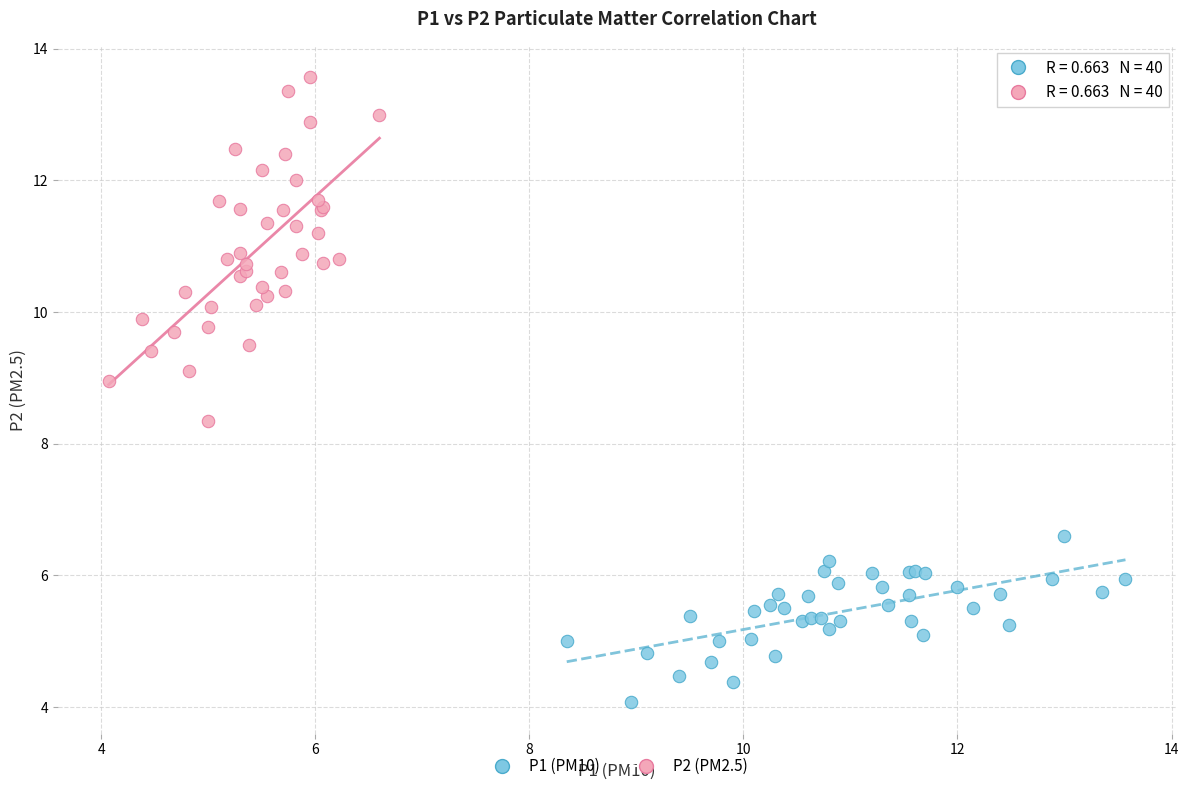

Which series reaches the minimum Y coordinate?

P1 (PM10)